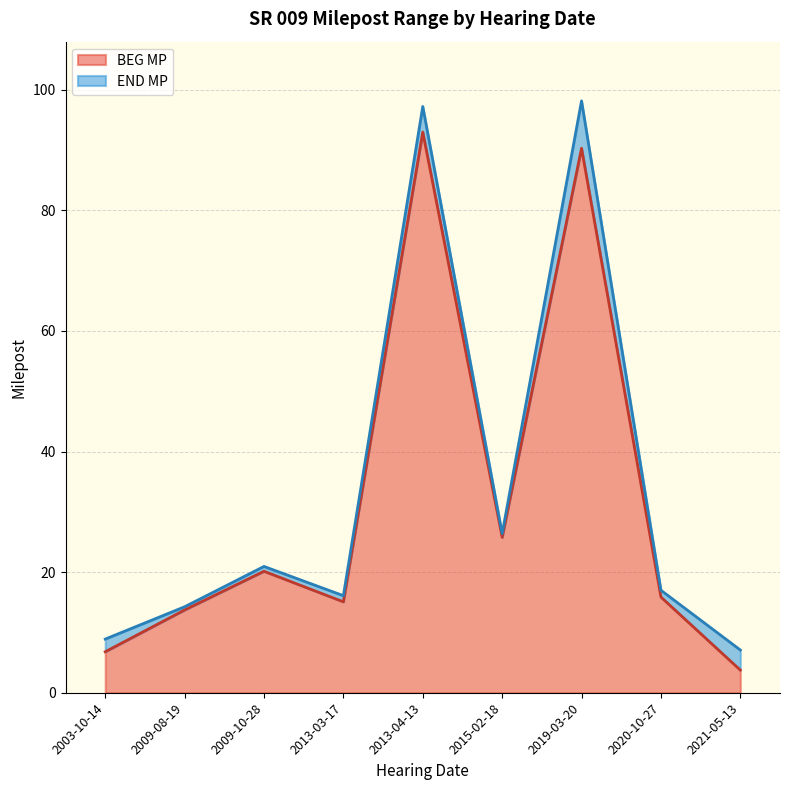

What is the difference between the BEG MP values at 2009-10-28 and 2013-04-13?

72.8